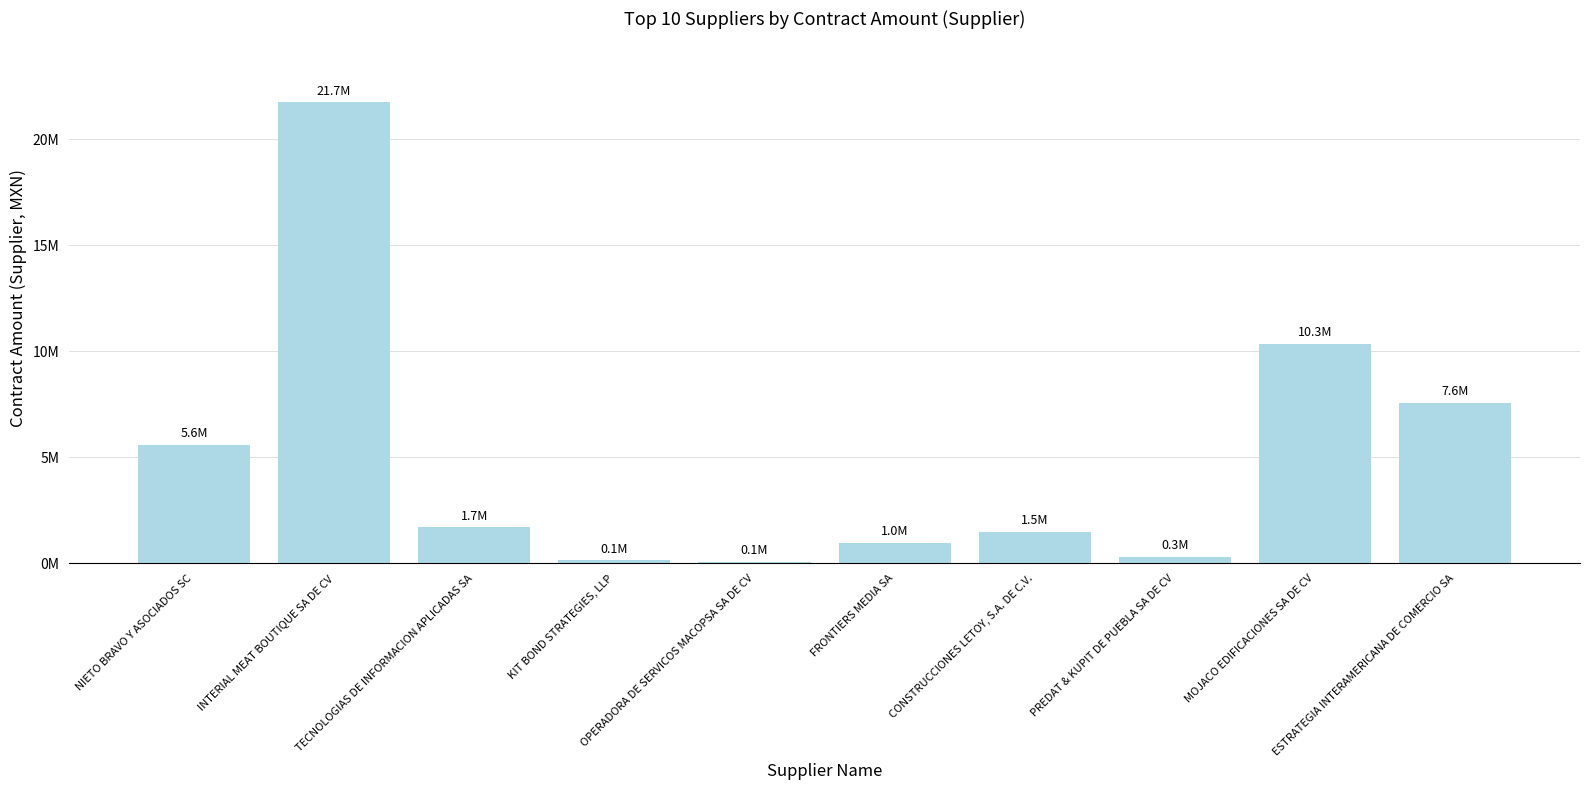

The value at OPERADORA DE SERVICOS MACOPSA SA DE CV is 64647.0. True or false?

True